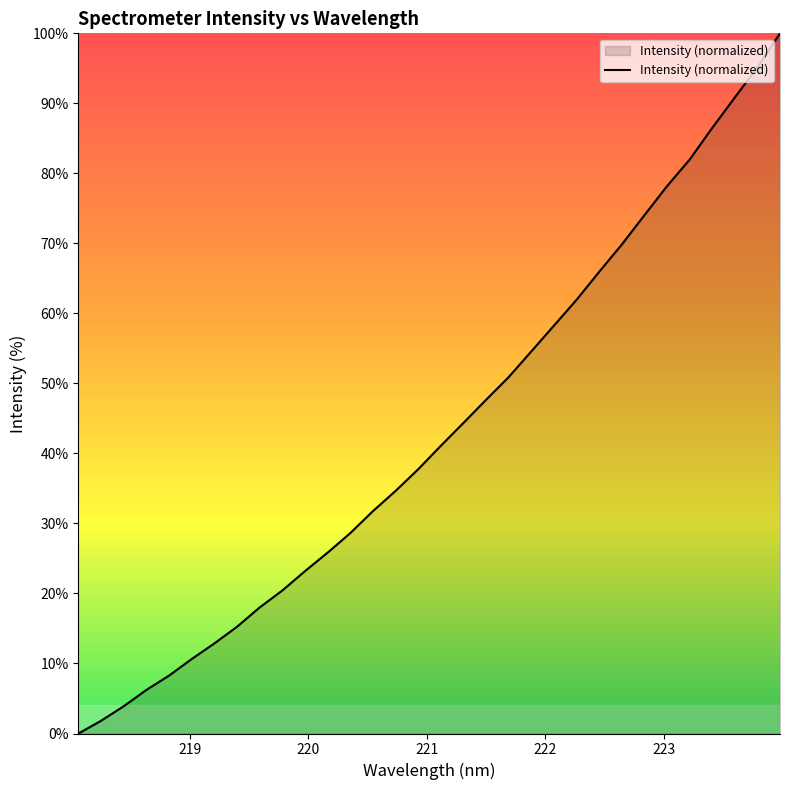

What is the difference between the maximum and minimum values?

100.0